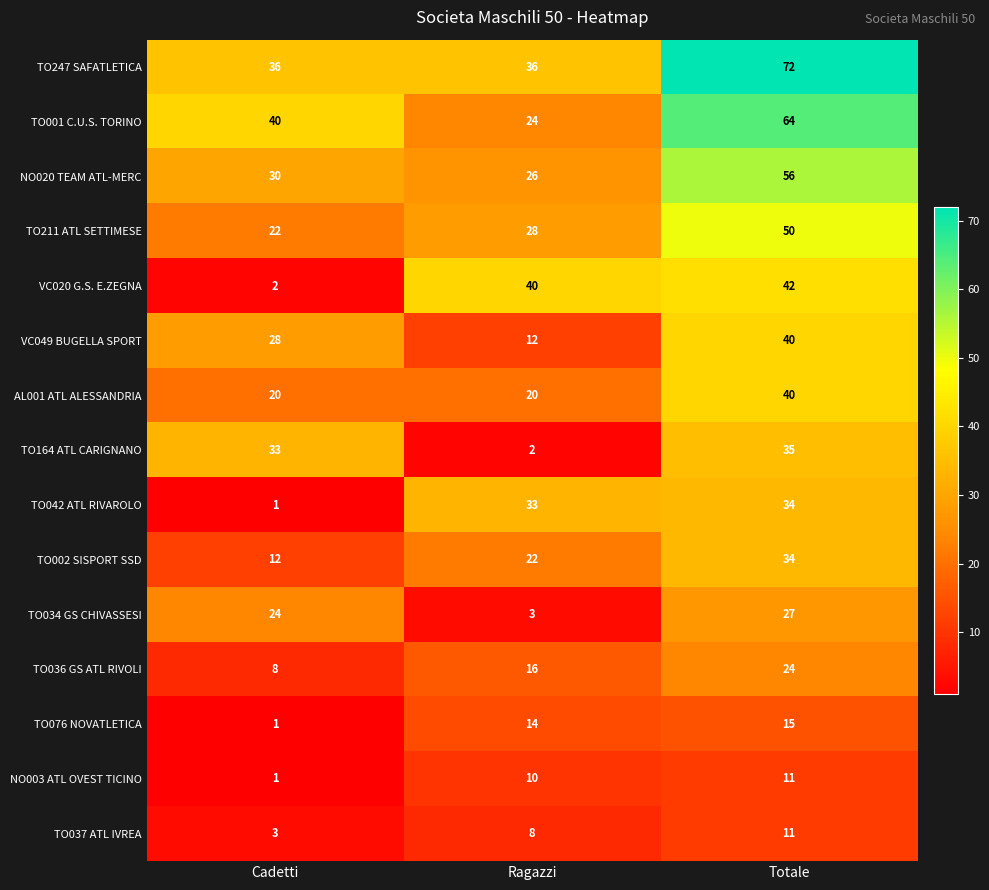

What is the spread (max minus min) of values at Totale?

61